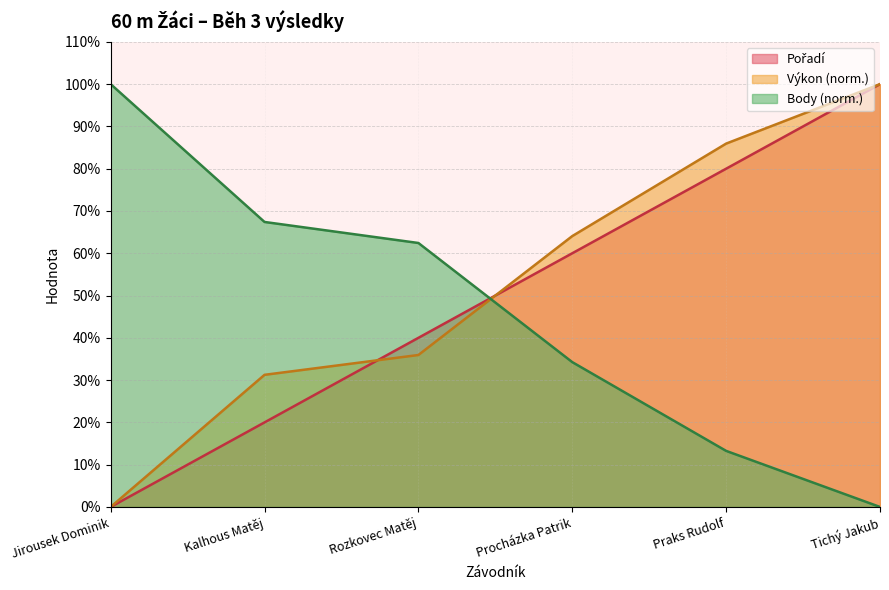

What is the maximum value shown in the chart?

100.0